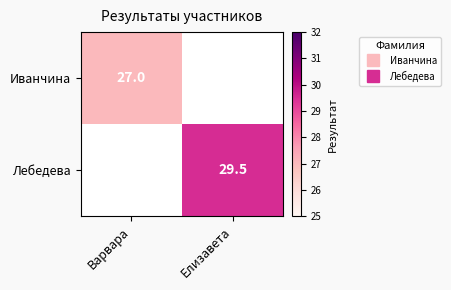

The value of Иванчина at Варвара is 27.0. True or false?

True